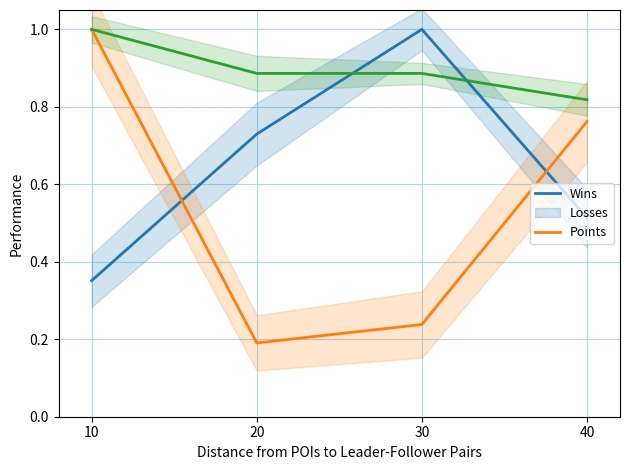

How many distinct data groups are displayed?

3